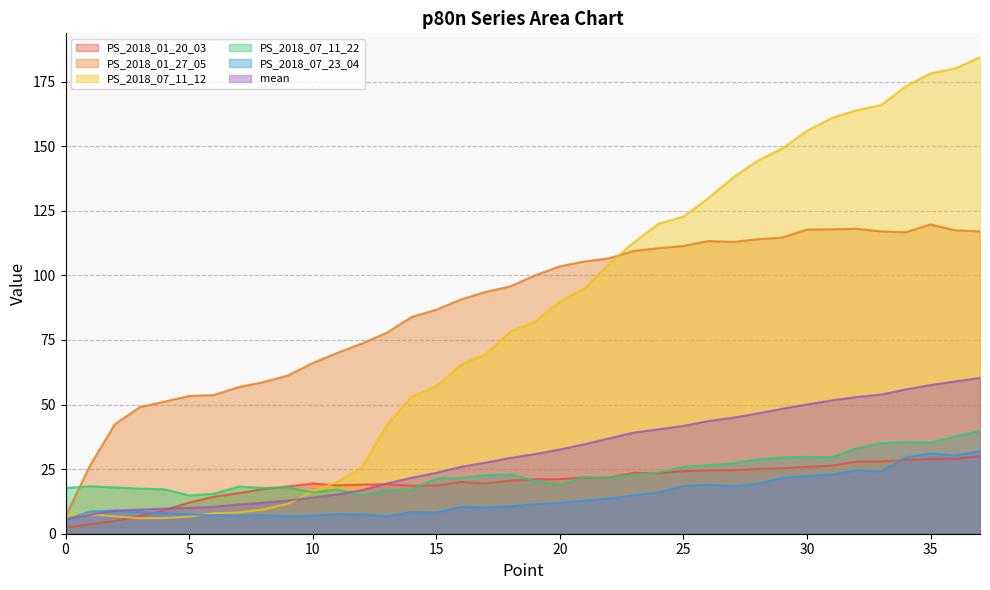

How many categories are shown in the chart?

38